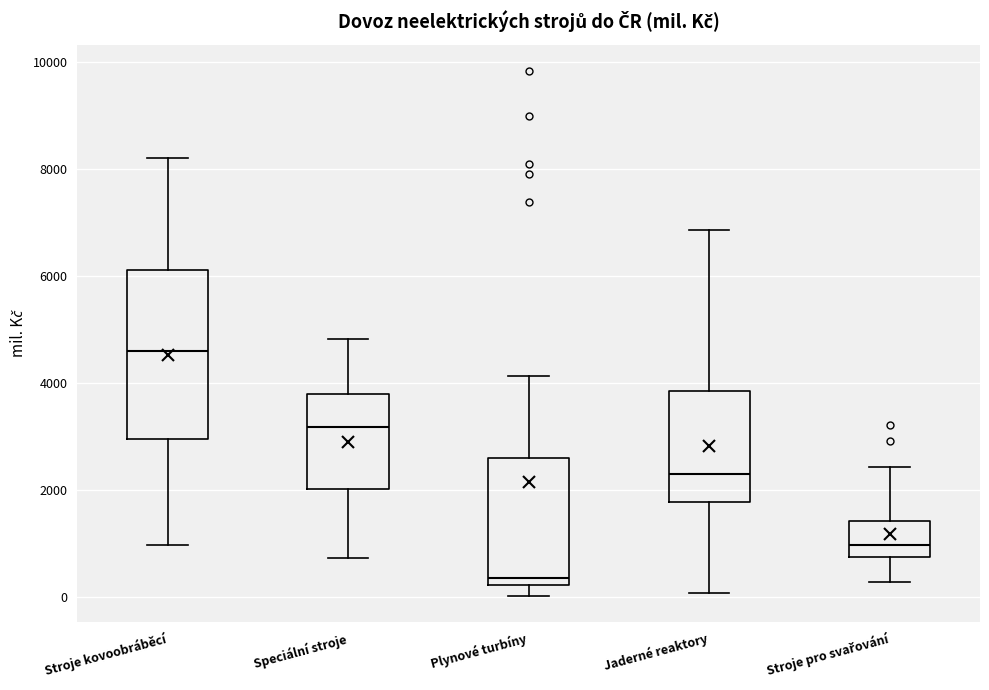

Where does the lower whisker of the box for Jaderné reaktory end on the y-axis? The values are not printed on the chart, so give them approximately, as read against the axis.

0